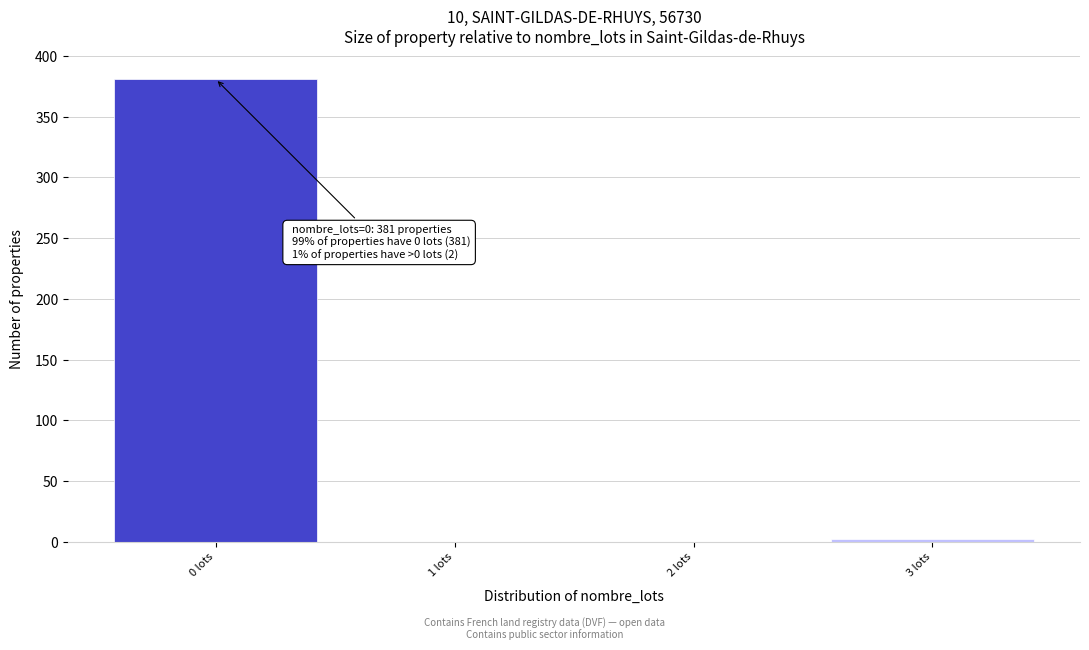

Over which range of the x-axis is the bar tallest?

-0.5 to 0.5